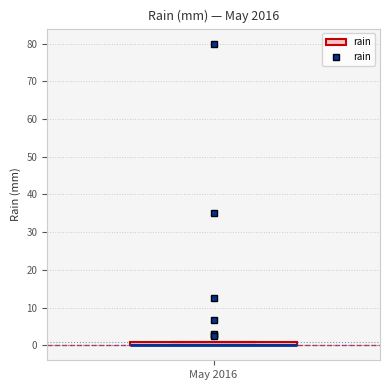

Where is the lower edge of the box for May 2016 on the y-axis? The values are not printed on the chart, so give them approximately, as read against the axis.

0